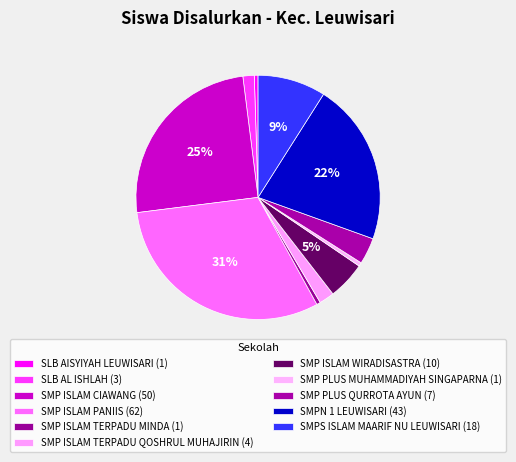

The SLB AL ISHLAH slice represents 2% of the pie. True or false?

True